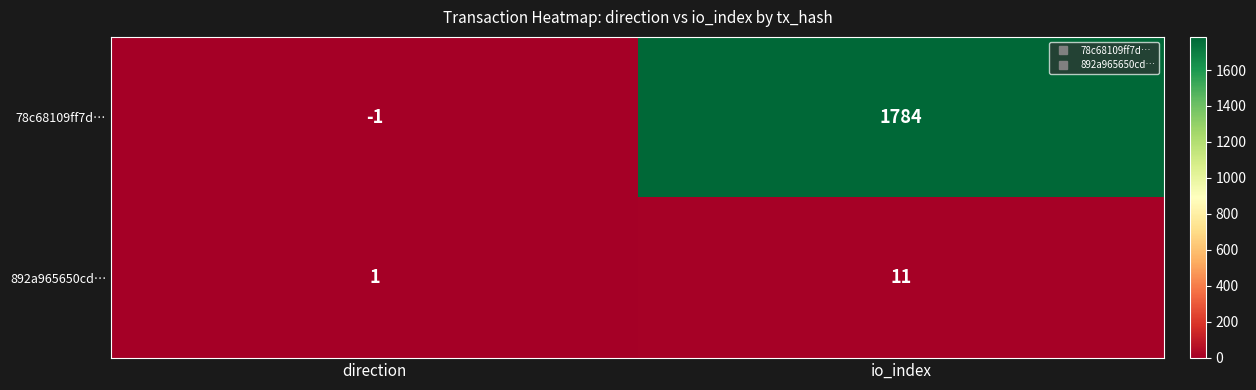

List the series in order of their overall mean, highest first.

78c68109ff7d…, 892a965650cd…